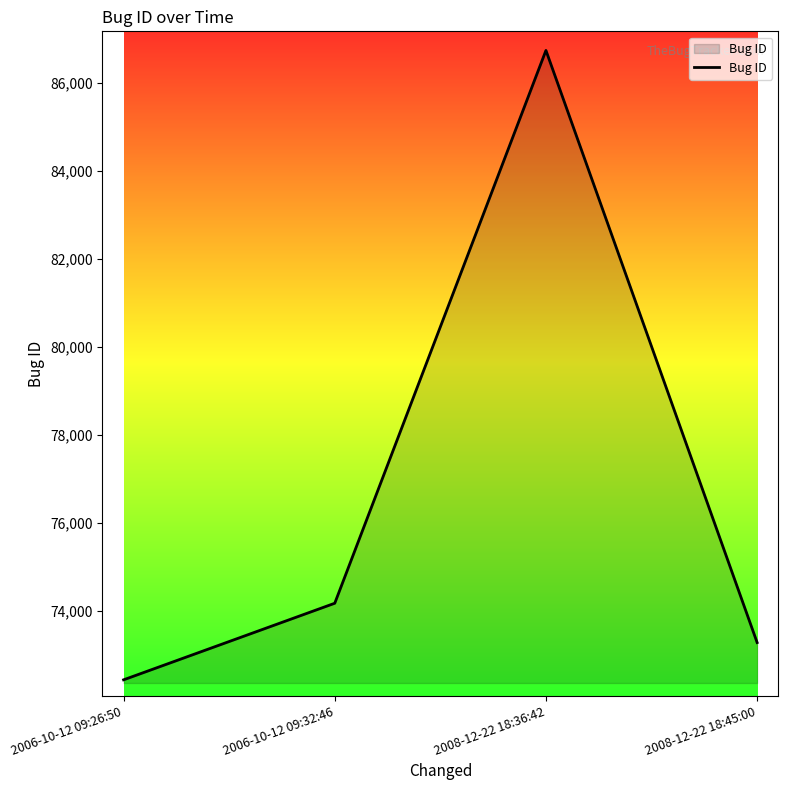

Reading left to right, what are all the values shown in this chart?

2006-10-12 09:26:50=72428	2006-10-12 09:32:46=74169	2008-12-22 18:36:42=86738	2008-12-22 18:45:00=73275